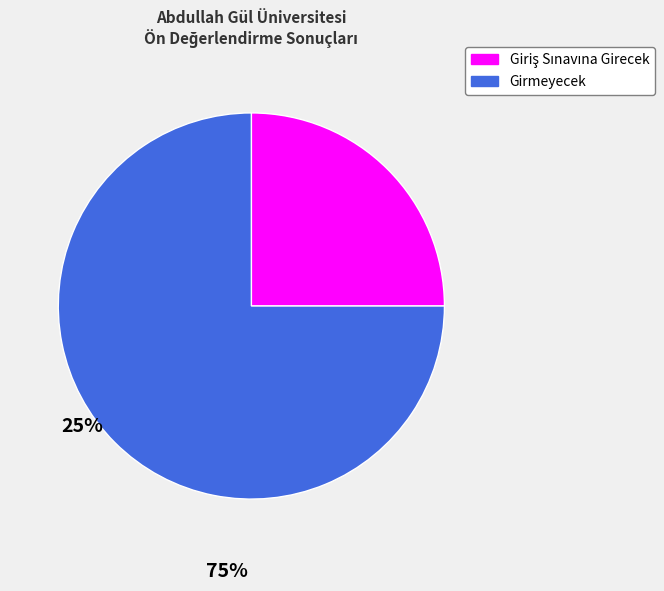

How many slices are in this pie chart?

2